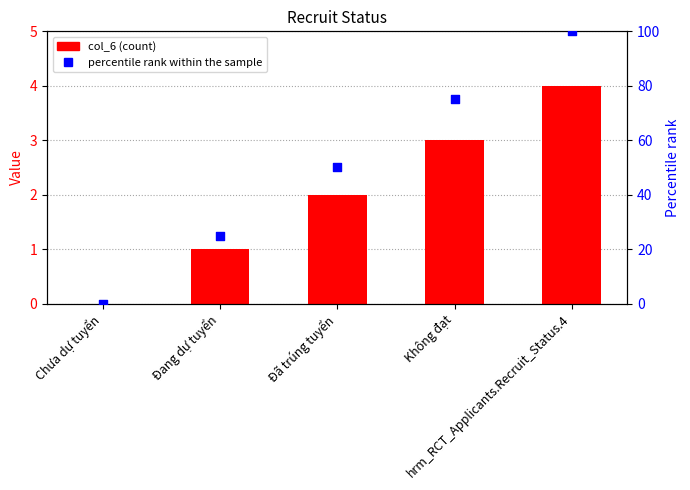

Which series reaches the minimum Y coordinate?

col_6